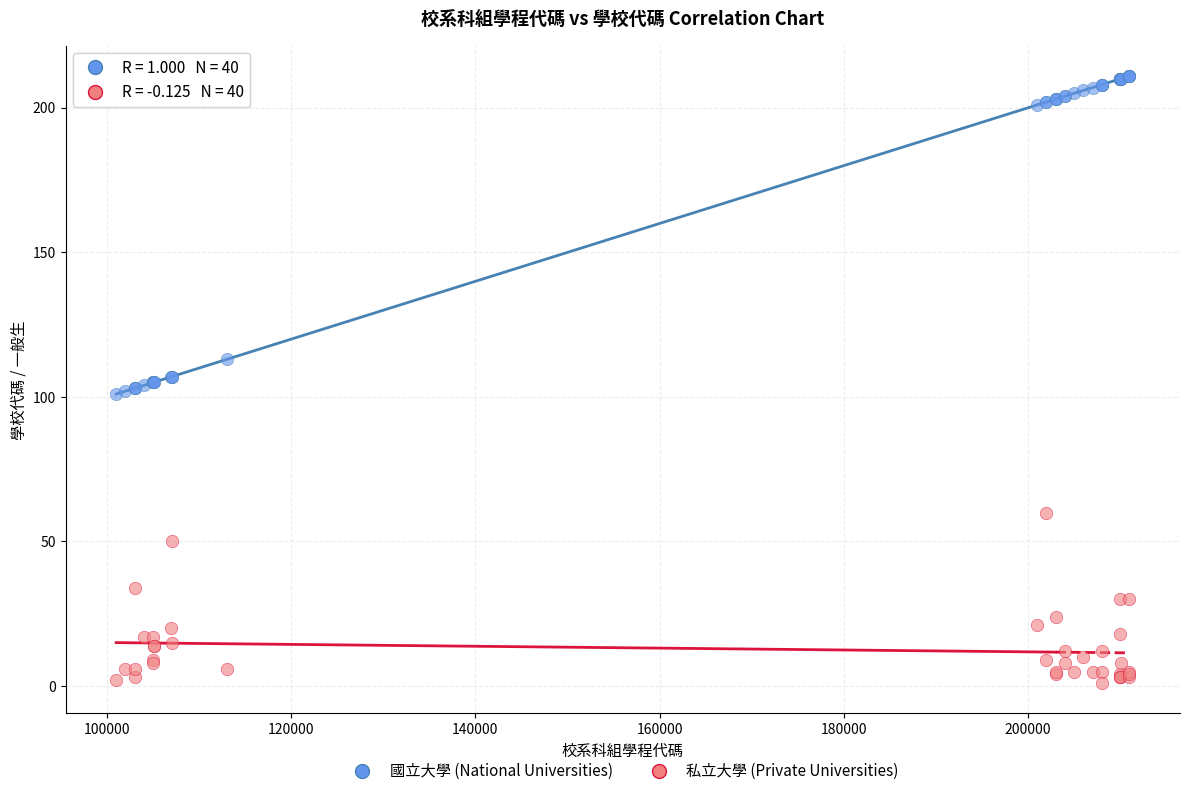

Which series has the largest Y range (max minus min)?

國立大學 (National Universities)